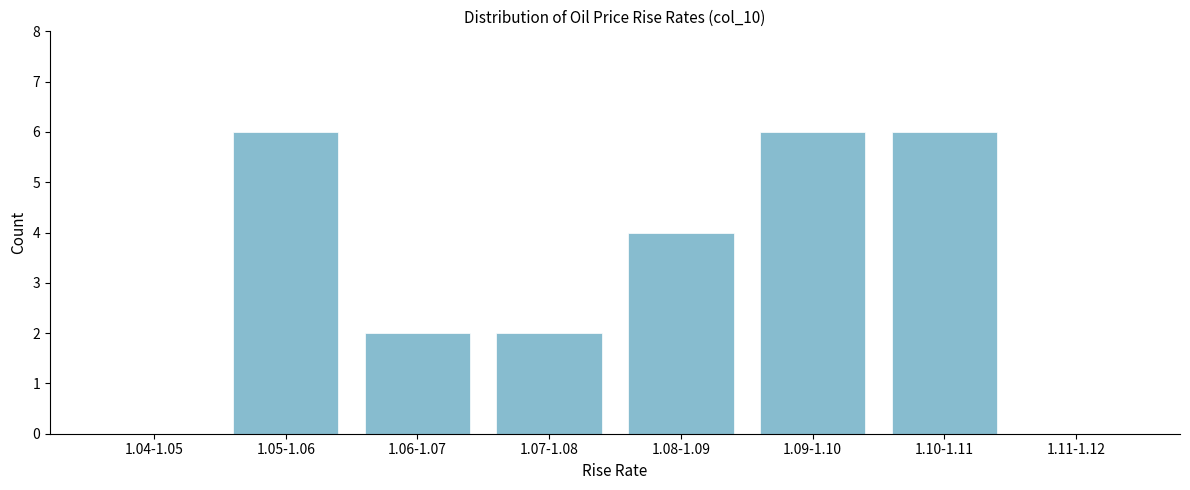

Reading left to right, extract all data points from this chart.

1.04-1.05=0	1.05-1.06=6	1.06-1.07=2	1.07-1.08=2	1.08-1.09=4	1.09-1.10=6	1.10-1.11=6	1.11-1.12=0